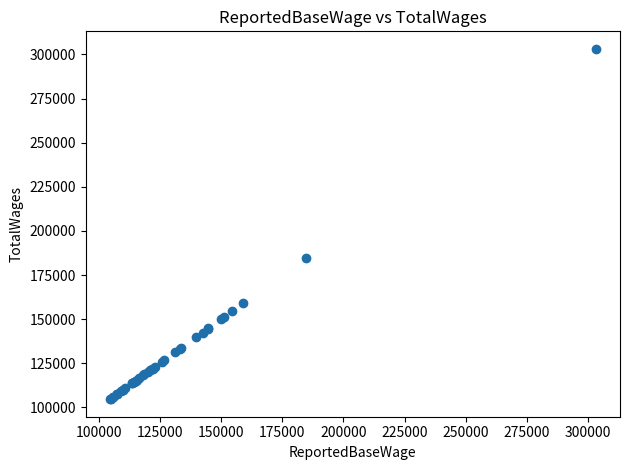

What Y value in the scatter plot is closest to 203897?

184688